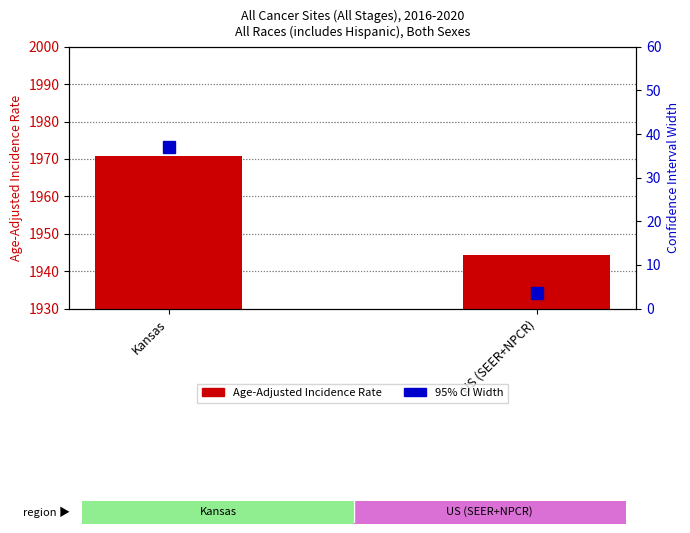

What is the label of the 2nd bar from the right?

Kansas